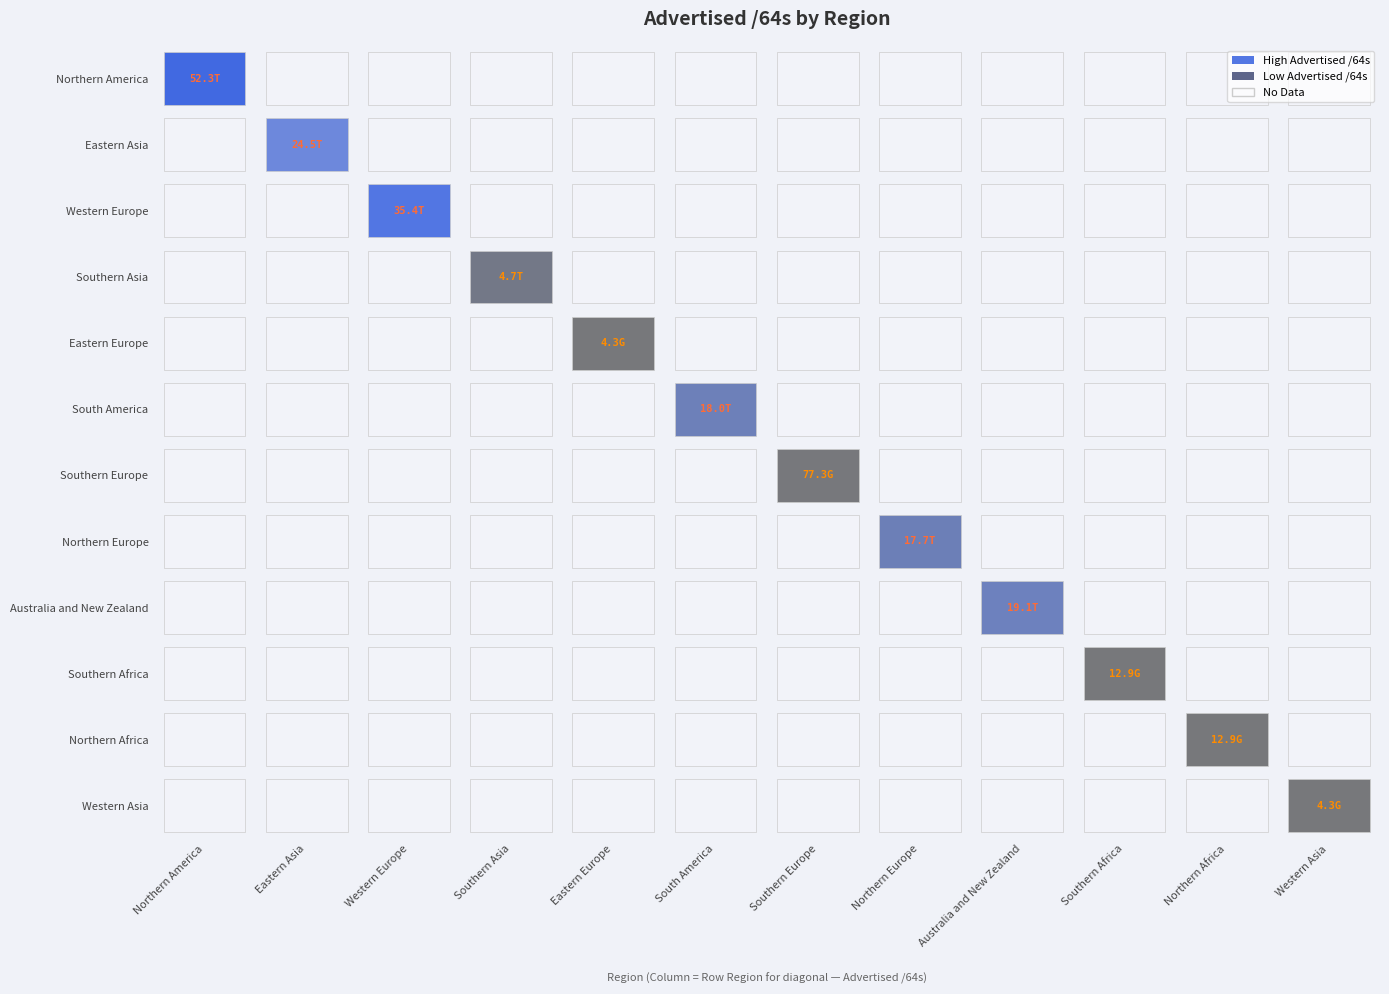

Which series has the largest range (max minus min)?

Northern America